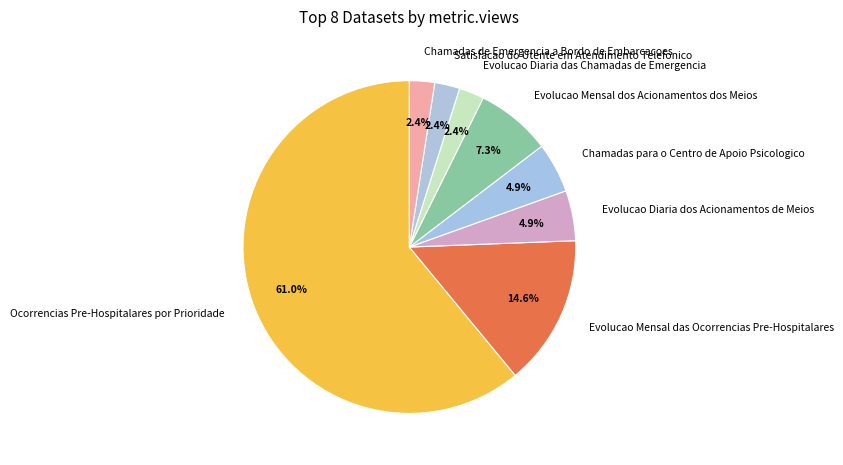

Is it true that Ocorrencias Pre-Hospitalares por Prioridade is 67% of the pie?

False